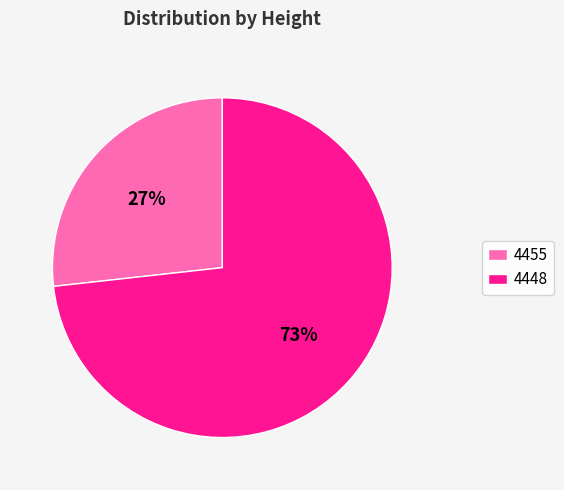

How many segments does this pie chart have?

2